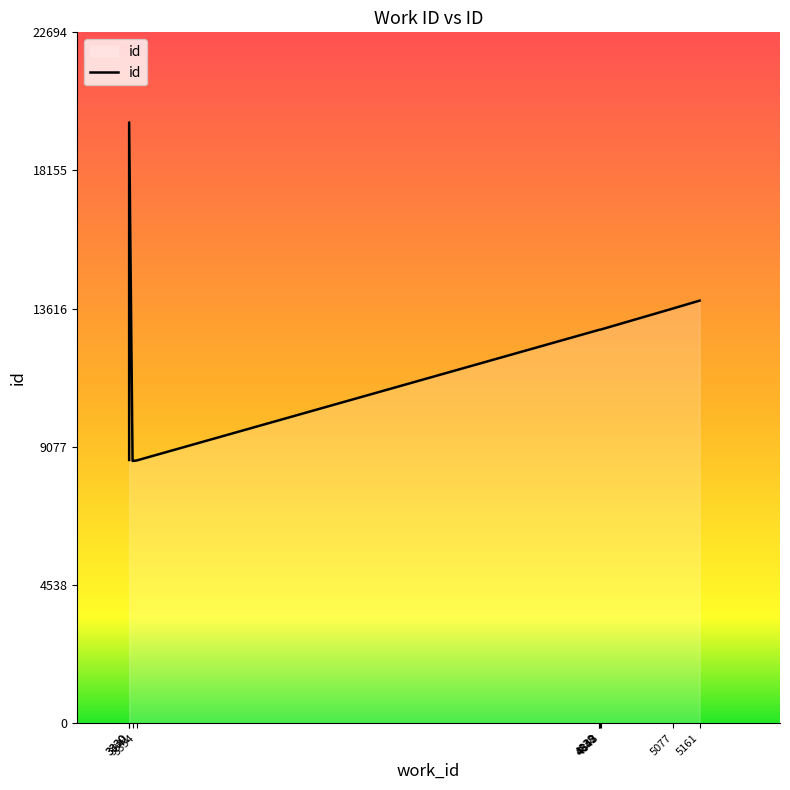

What is the difference between the maximum and minimum values?

11122